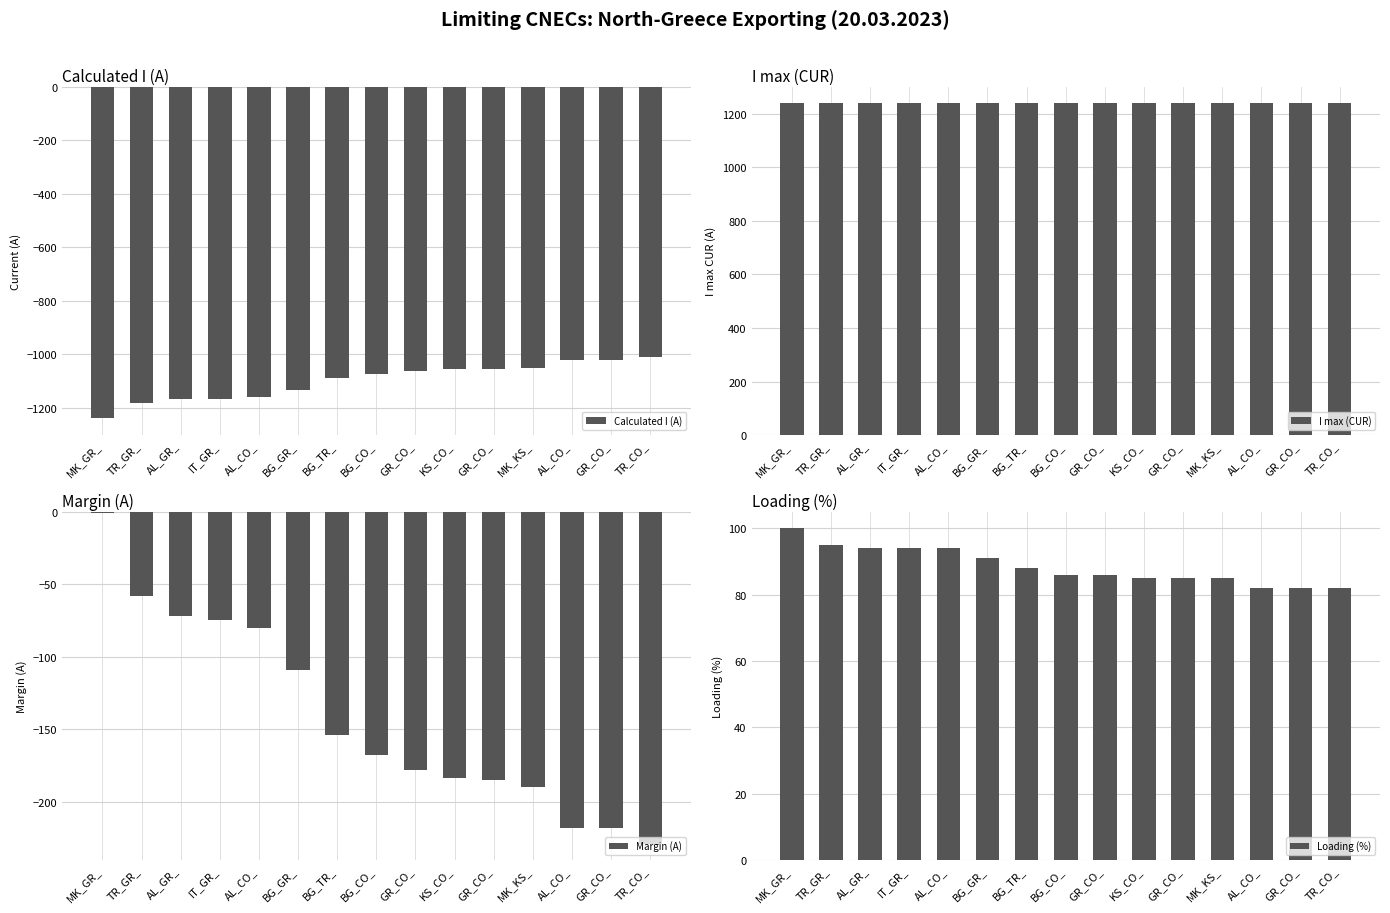

What value does the Calculated I (A) series have at BG_GR_, to the nearest 10?

-1130